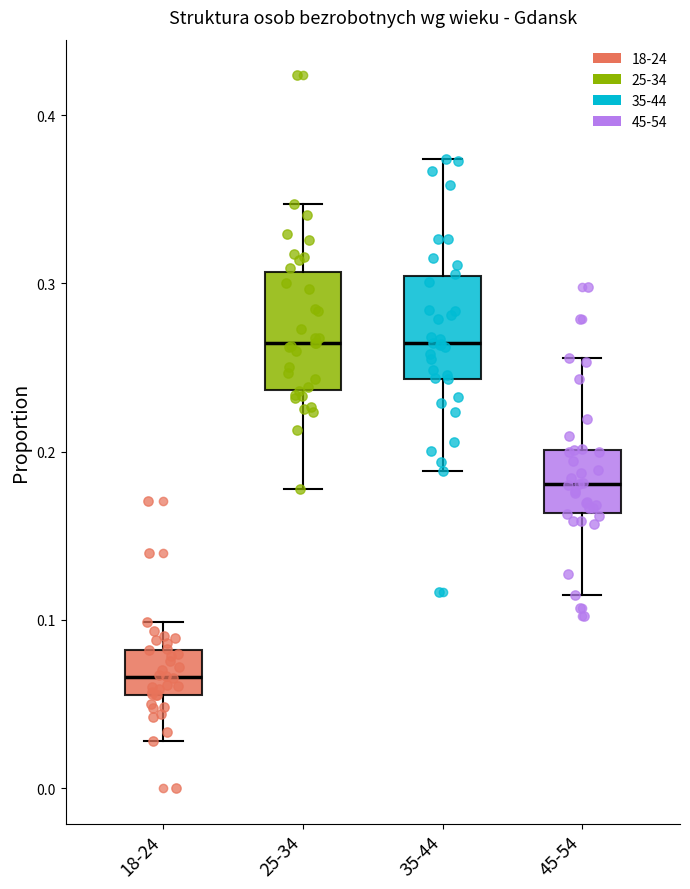

Reading left to right, read every box against the y-axis: the position of its median line, the range the box covers, and the ends of its whiskers. The values are not printed on the chart, so give them approximately, as read against the axis.

18-24: median 0.07, box 0.06 to 0.08, whiskers 0.03 to 0.10
25-34: median 0.26, box 0.24 to 0.31, whiskers 0.18 to 0.35
35-44: median 0.26, box 0.24 to 0.30, whiskers 0.19 to 0.37
45-54: median 0.18, box 0.16 to 0.20, whiskers 0.11 to 0.26